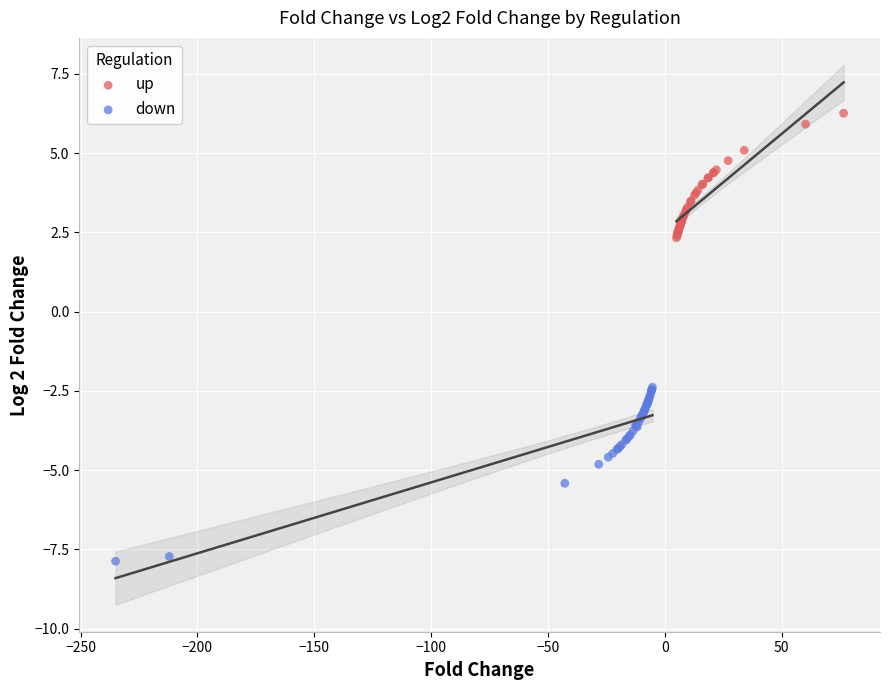

Which series reaches the minimum Y coordinate?

down